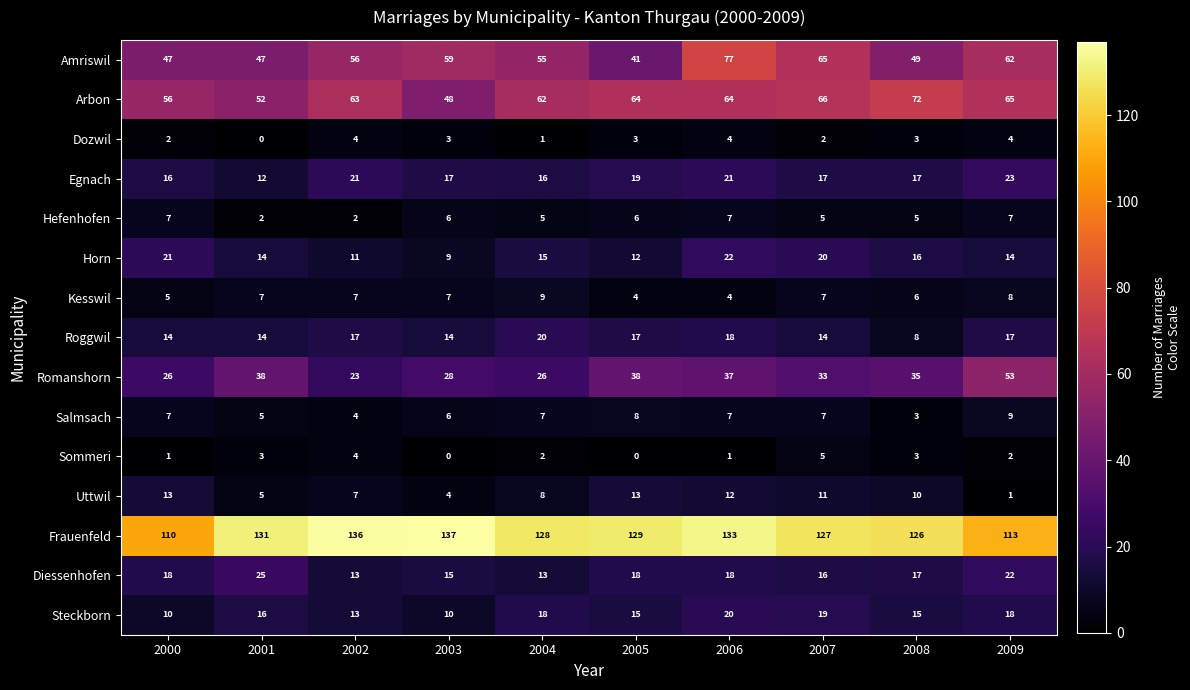

What is the total value across all series at 2004?

385